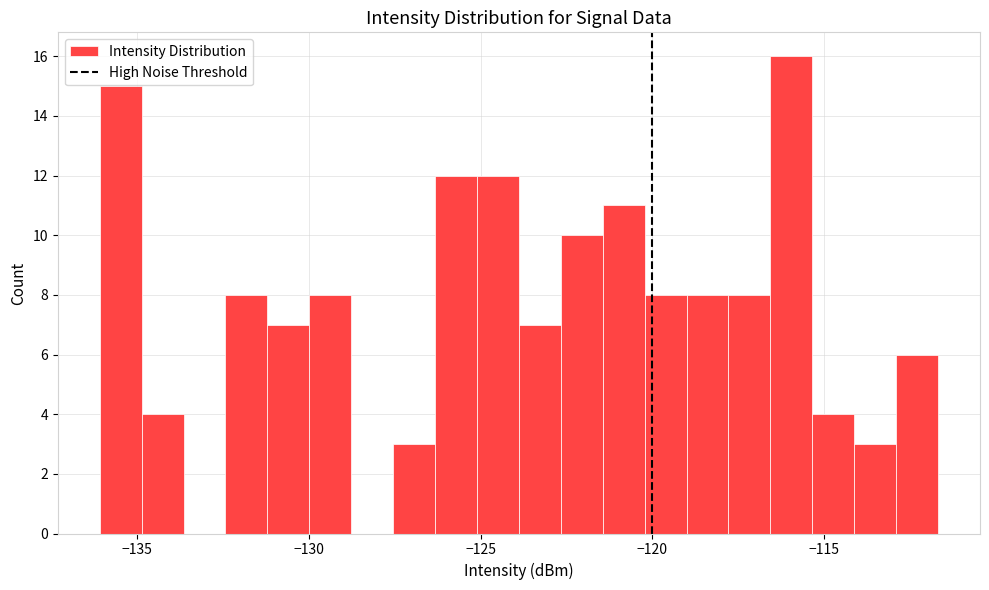

Read against the x-axis, roughly where is the centre of the tallest bar?

-116.0